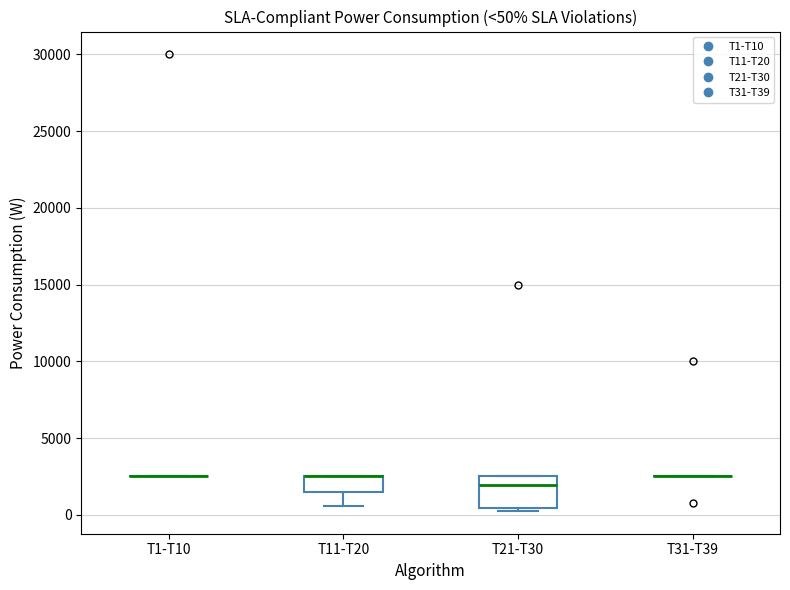

Which box is the tallest, from its lower edge to its upper edge?

T21-T30